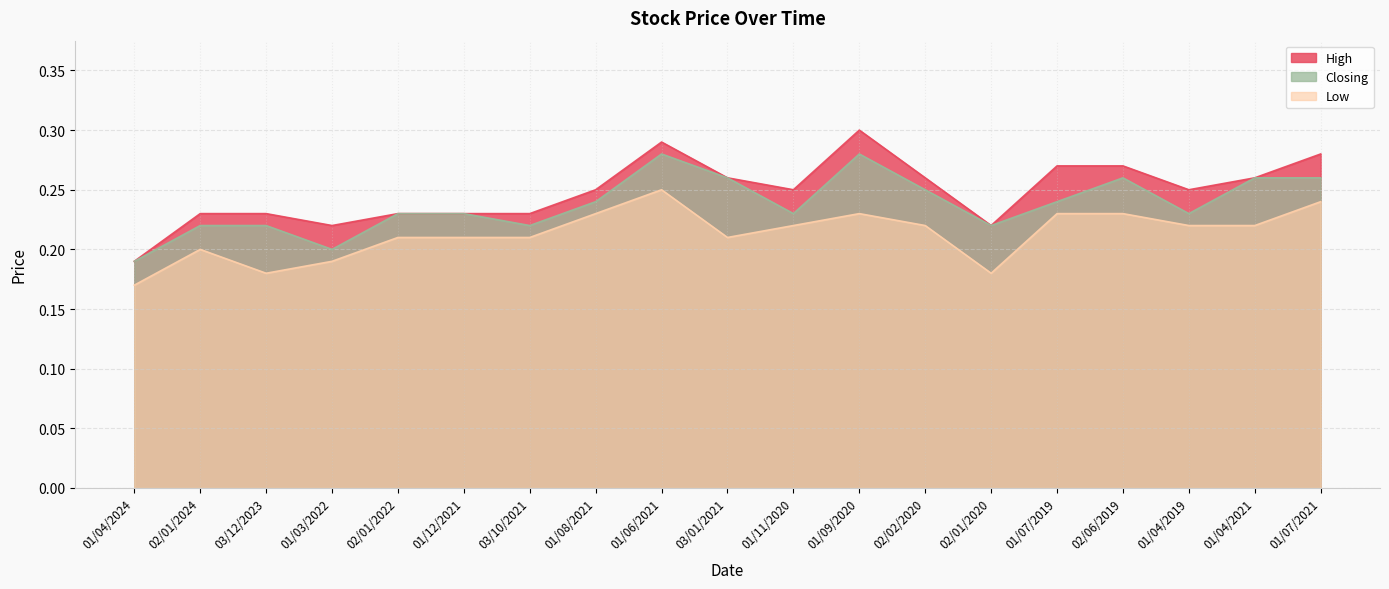

What position from the left is 01/09/2020?

12